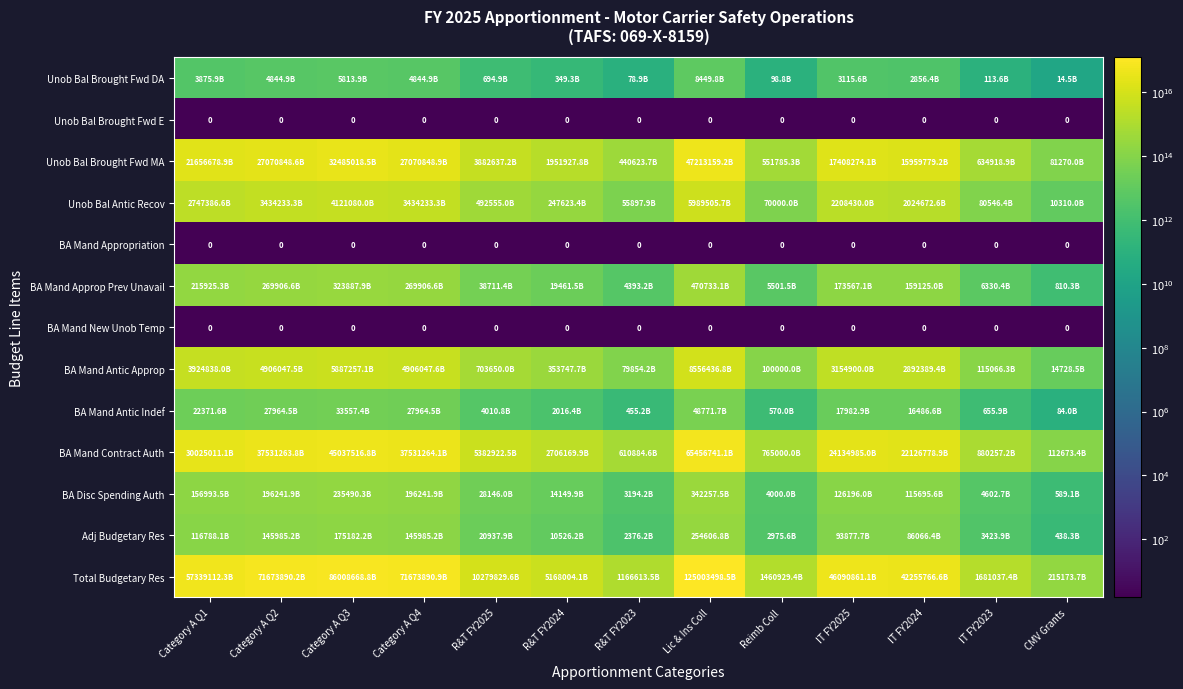

What is the difference between the Unob Bal Antic Recov values at Reimb Coll and R&T FY2025?

422555000000000.0